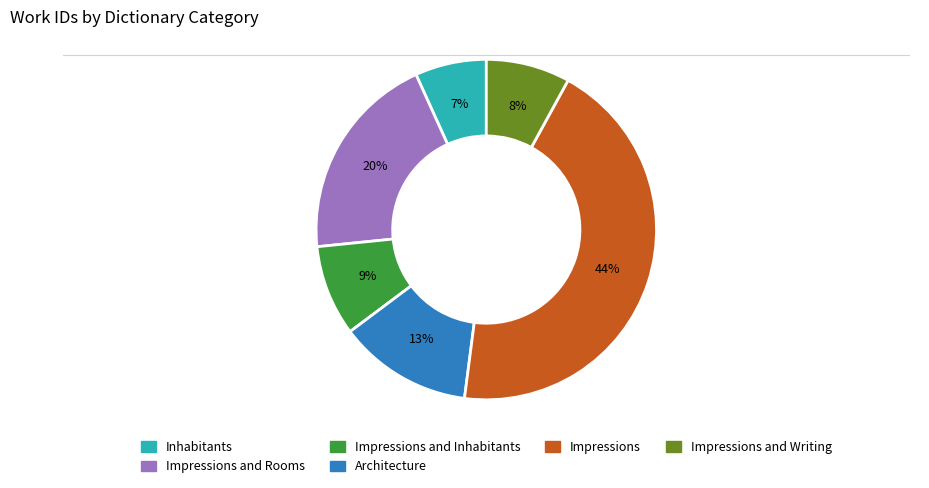

Is there a majority slice in this chart?

No